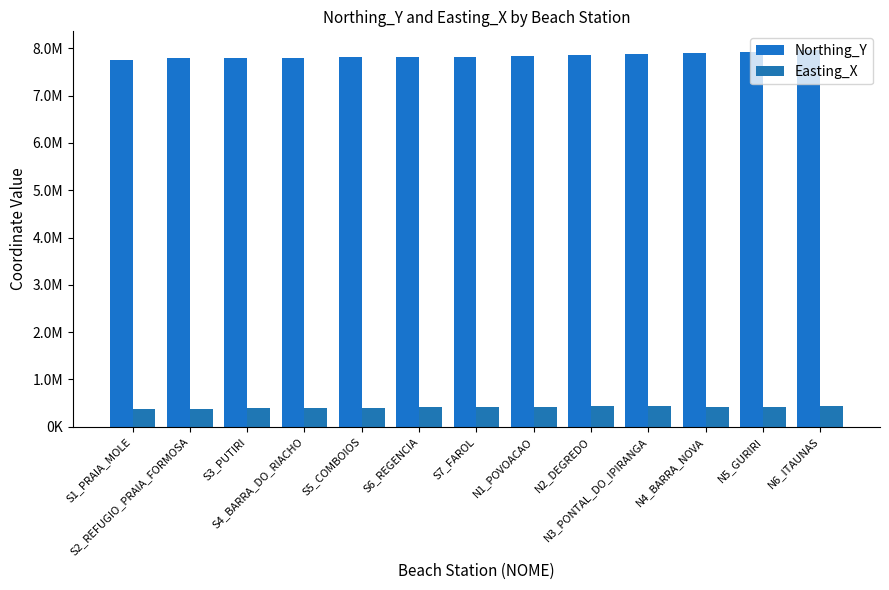

Are the bars grouped side by side (vs. stacked)?

Yes